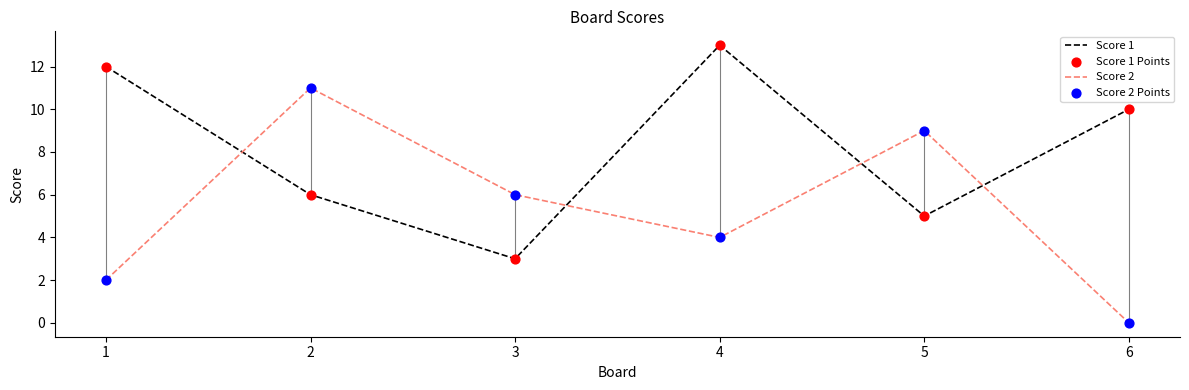

Where do Score 1 and Score 2 first cross each other?

1 and 2